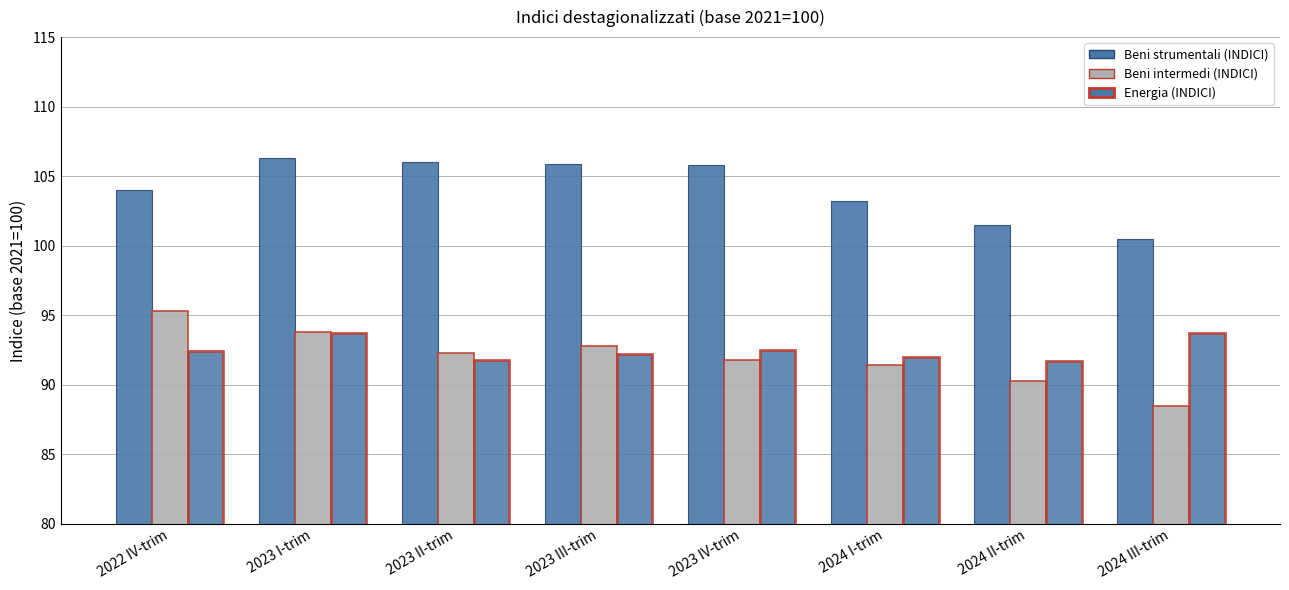

Where is Energia (INDICI) nearest to the value 92?

2024 I-trim